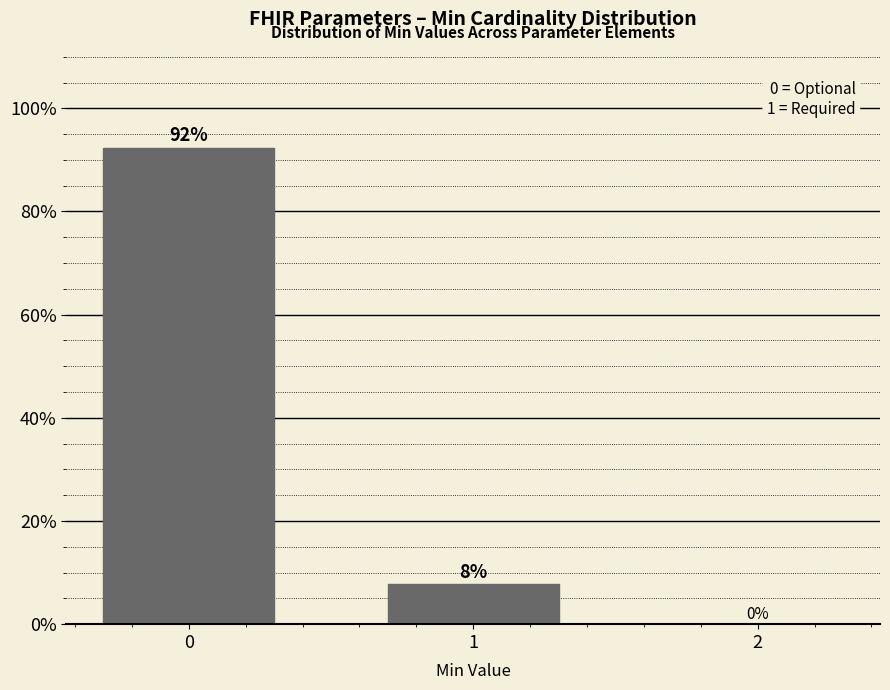

What value does the data have at 1?

7.7